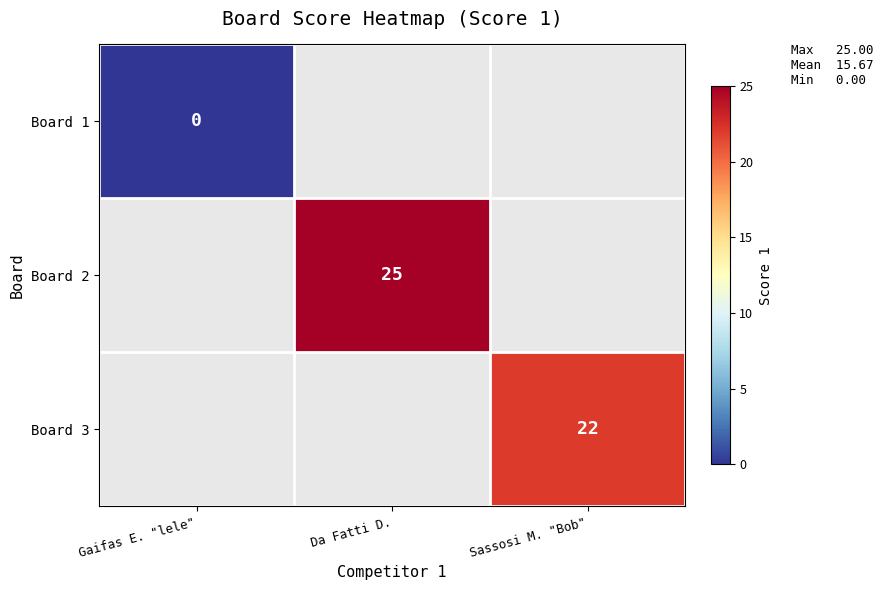

True or false: Board 3 has a value of 31 at Sassosi M. "Bob".

False